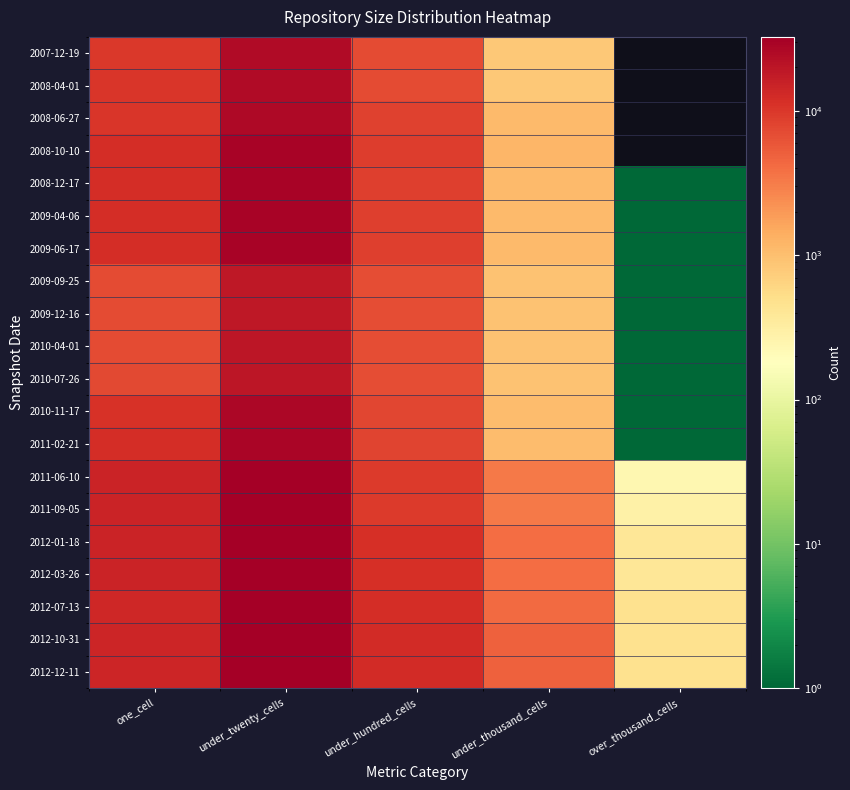

Which series has the largest total across all categories?

2012-12-11